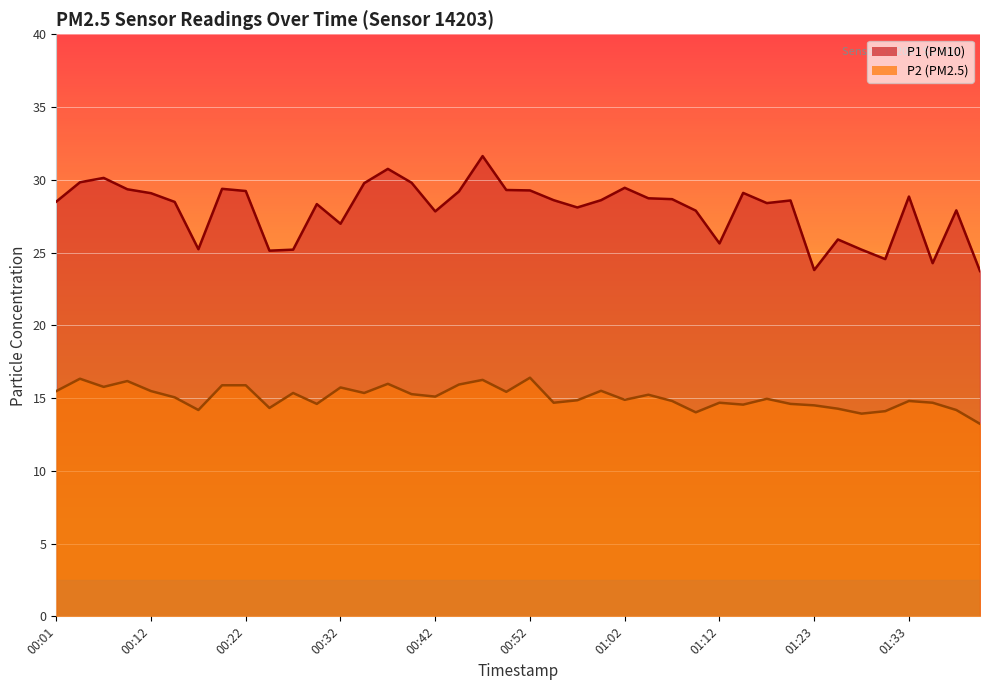

What is the difference between the maximum and minimum values in the P2 series?

3.2